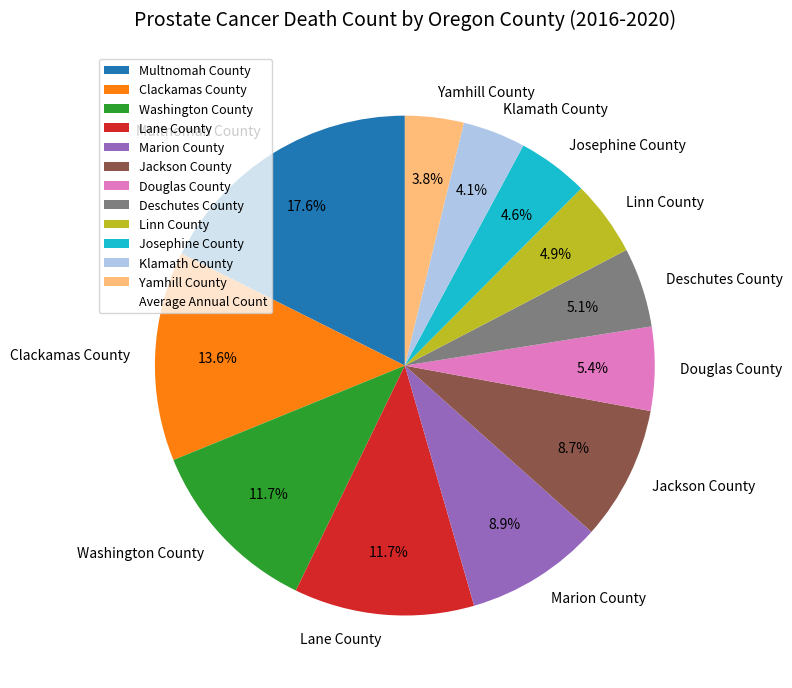

Which slice is the largest?

Multnomah County